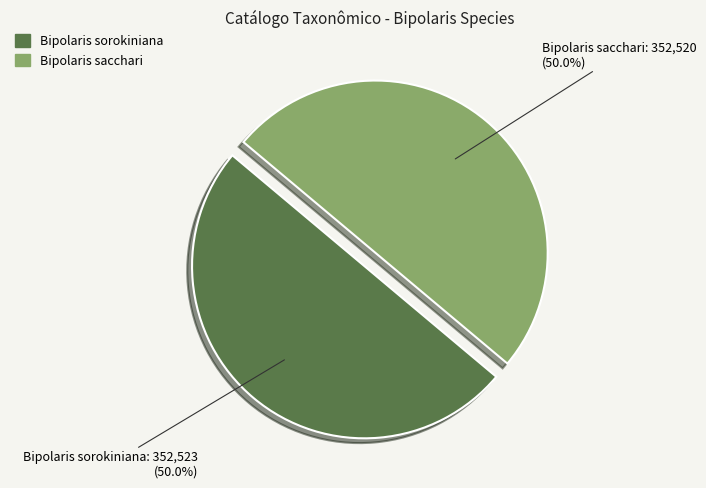

Approximately how many times larger is the value at Bipolaris sacchari compared to Bipolaris sorokiniana?

1.0